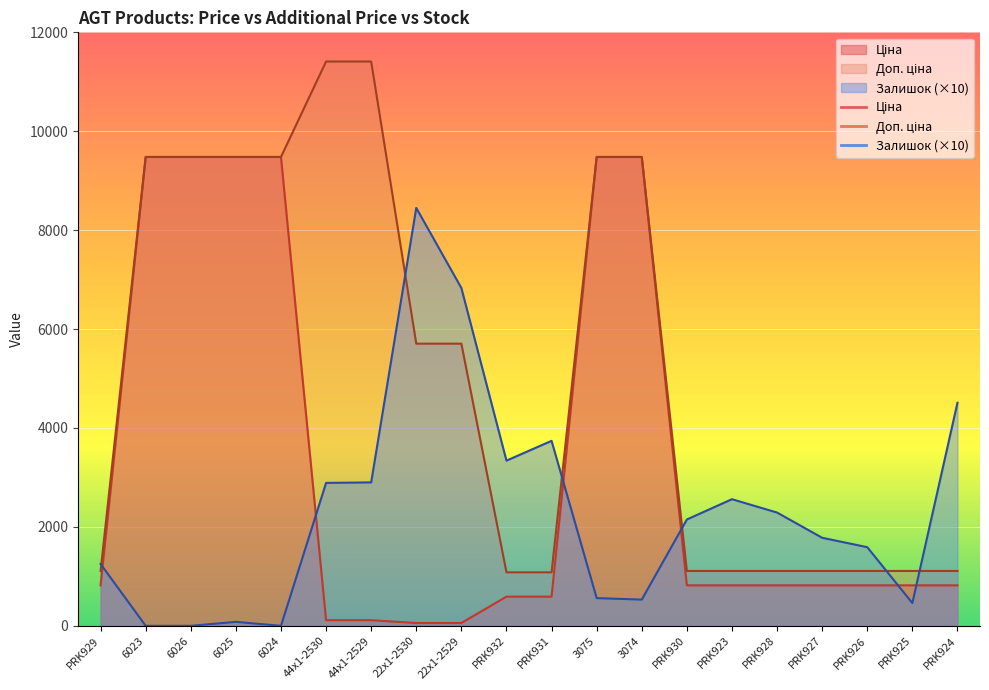

After their last crossing, which series has the higher values: Ціна or Залишок?

Залишок